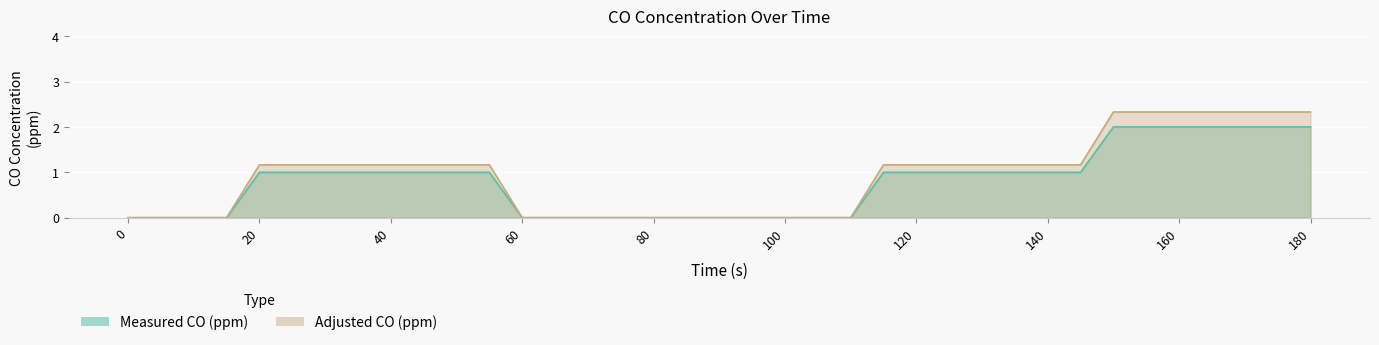

Which series has the widest spread of values?

Adjusted CO (ppm)